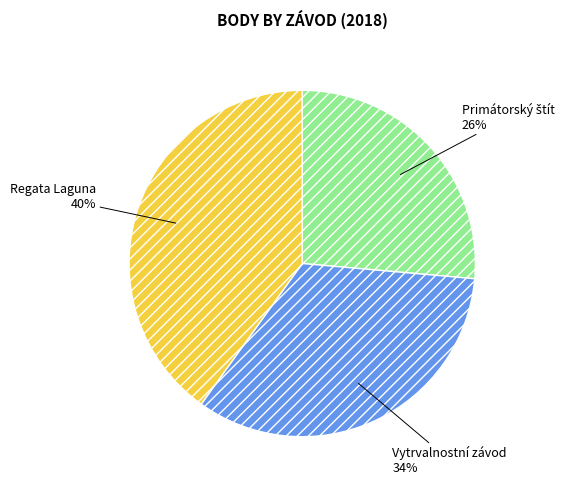

Does any single category account for the majority?

No